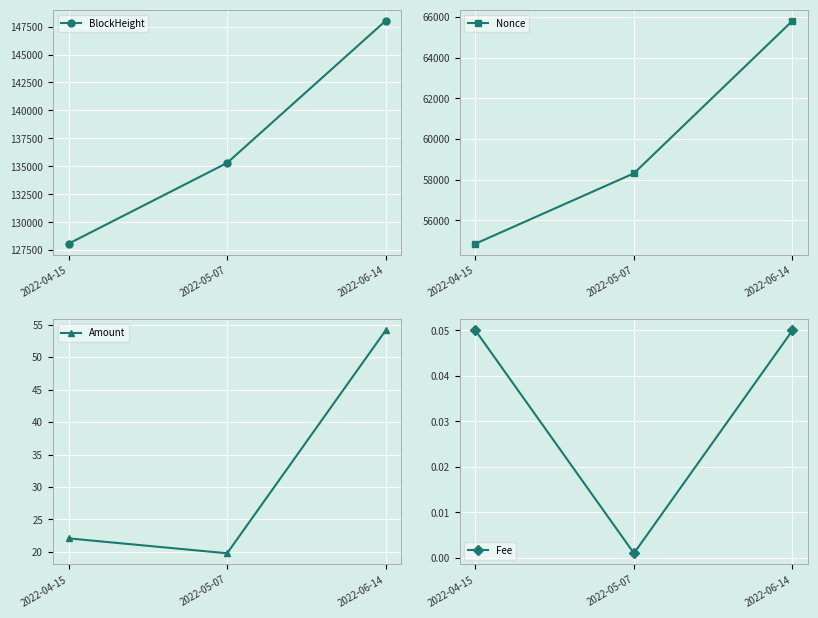

The value of Nonce at 2022-06-14 is 65820.0. True or false?

True